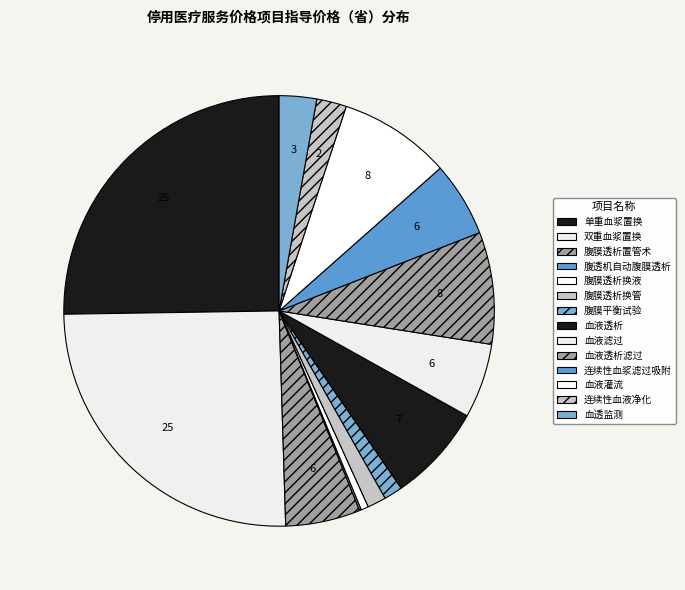

Which slice is the smallest?

腹透机自动腹膜透析